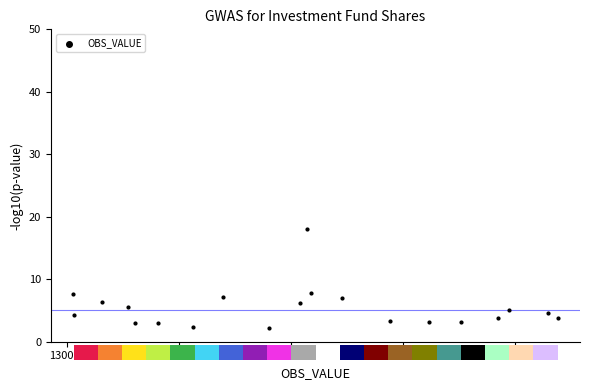

What is the range of X values (max minus min)?

108067.0